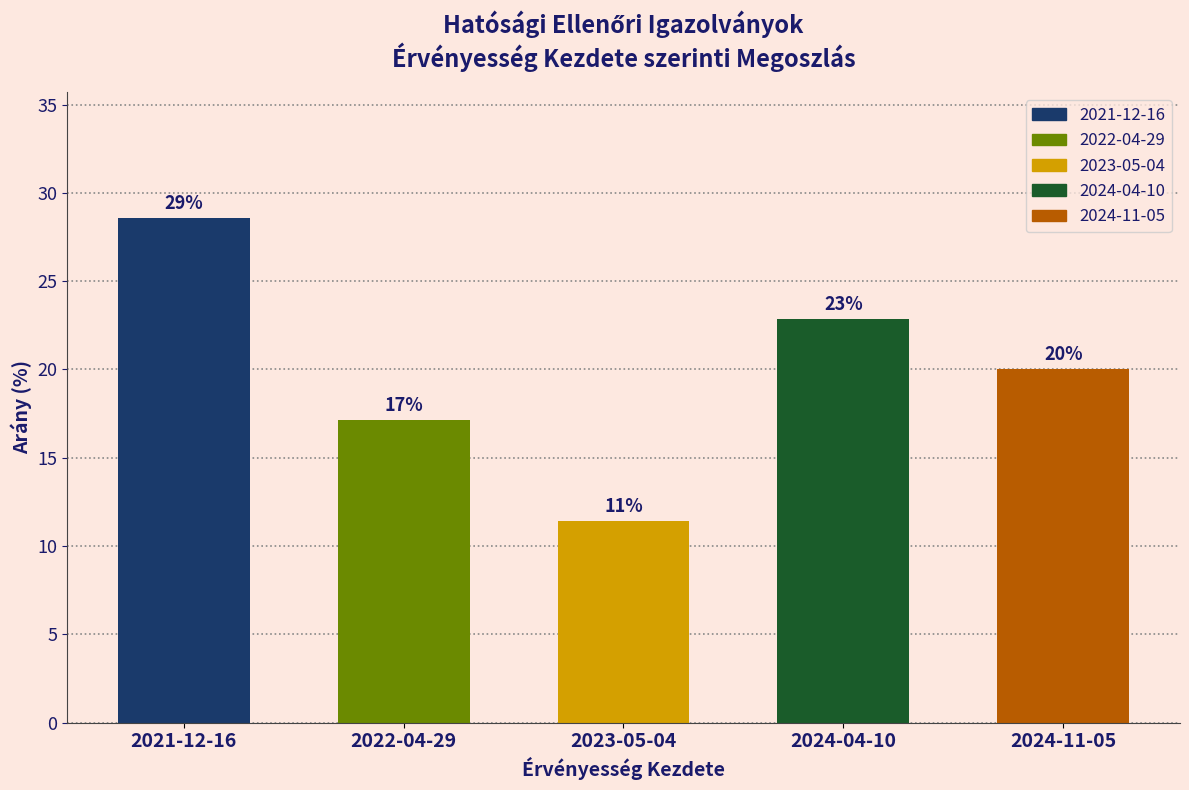

Does the chart contain any negative values?

No